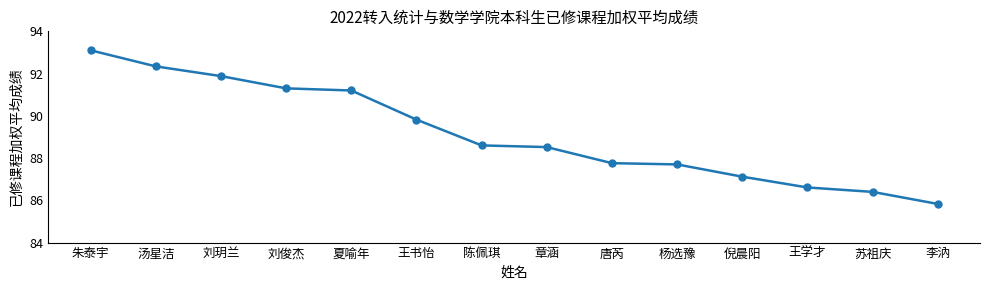

What is the label of the 13th point from the right?

汤星洁